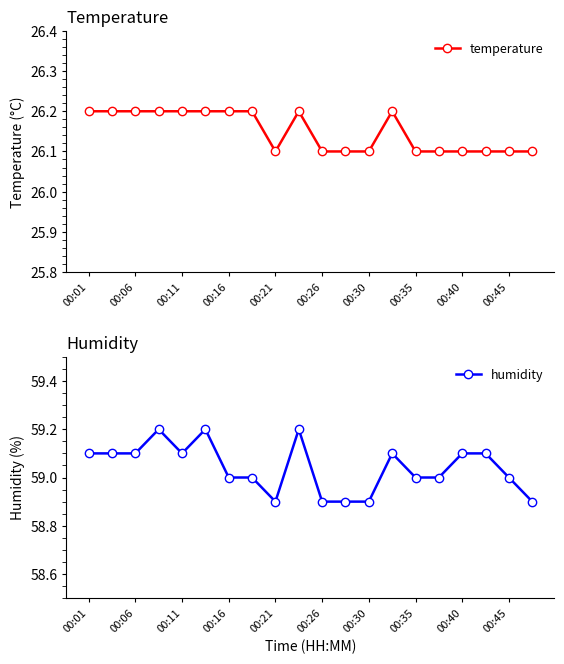

List the series in order of their peak value, lowest first.

temperature, humidity